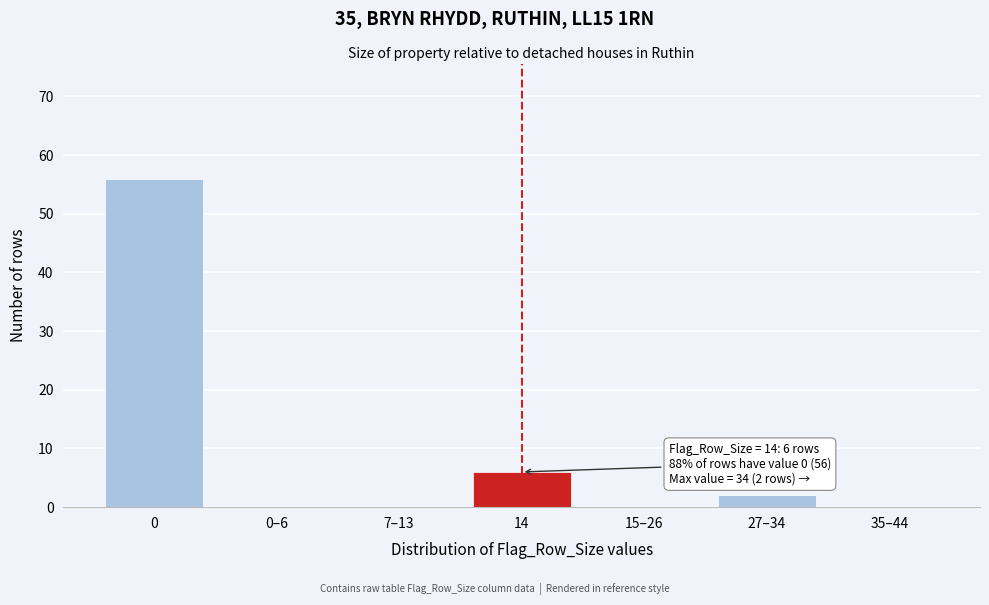

Reading left to right, extract all data points from this chart.

0=56	0–6=0	7–13=0	14=6	15–26=0	27–34=2	35–44=0